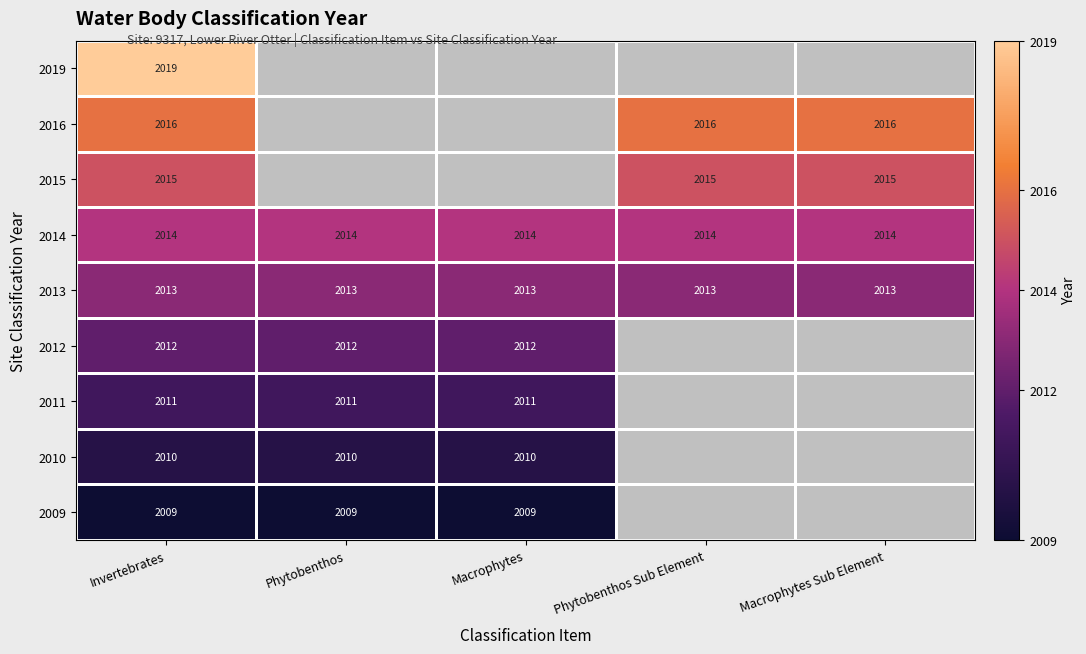

What is the difference between the highest and lowest values at Invertebrates?

10